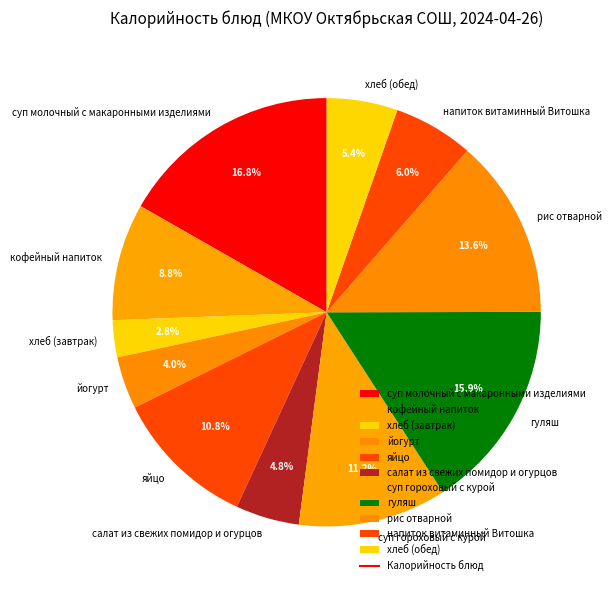

To the nearest percent, what is the average slice percentage?

9%